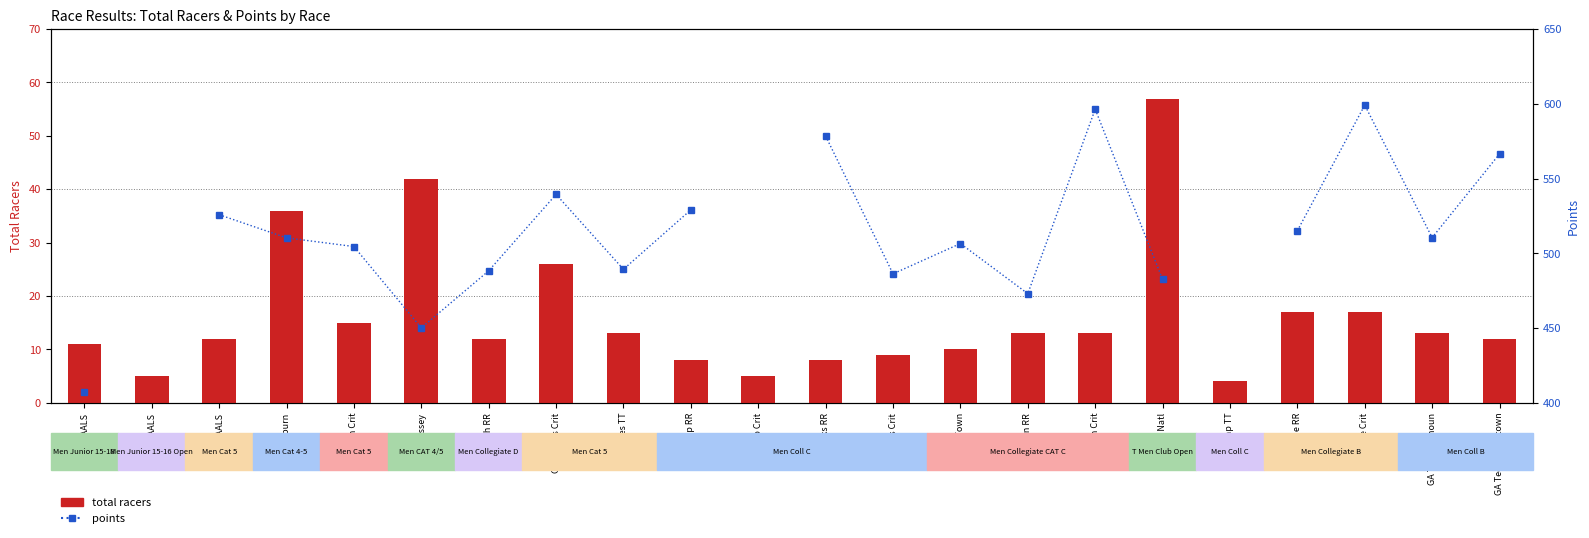

What is the difference between the points values at GA Tech Calhoun and Brooks RR?

67.9